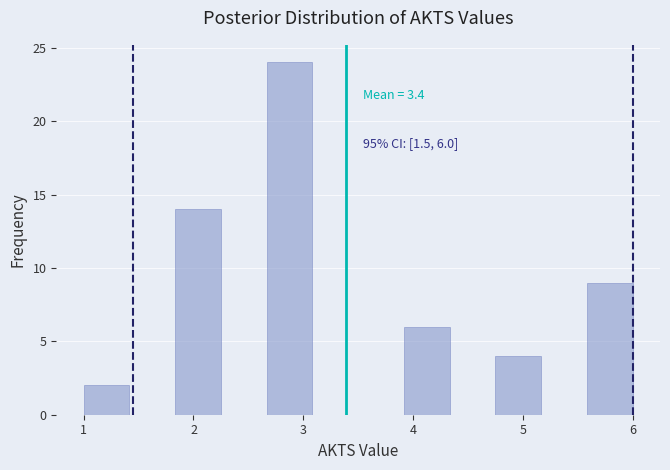

Over which range of the x-axis is the bar tallest?

2.7 to 3.1